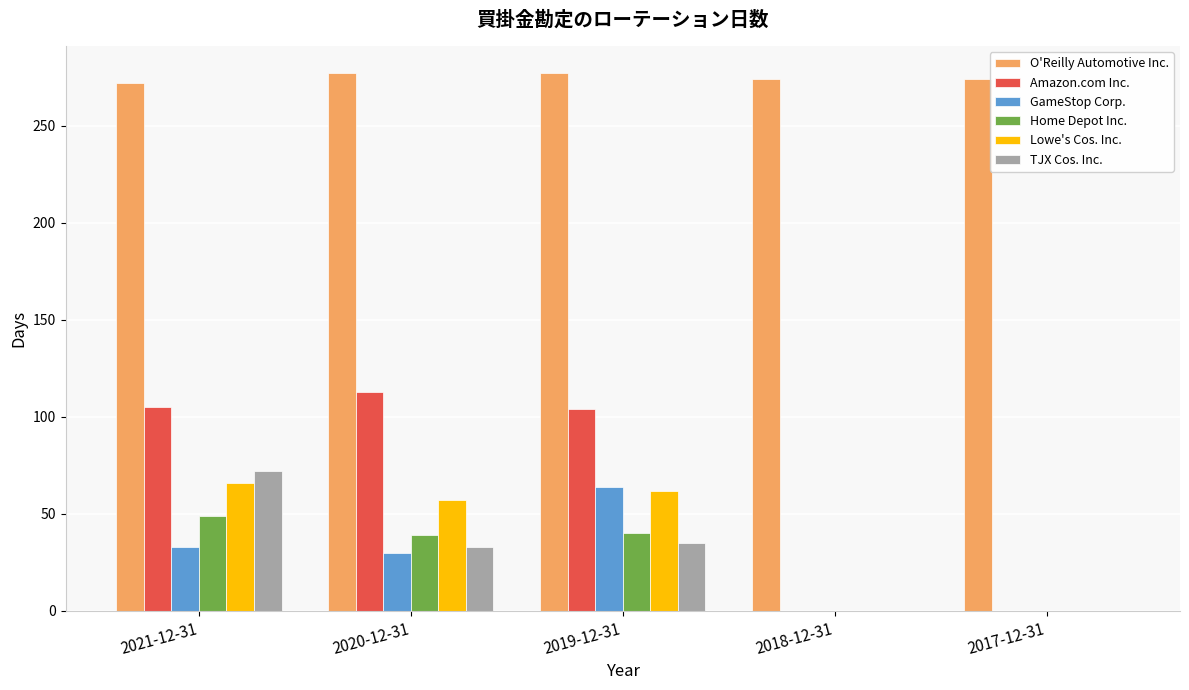

Between 2020-12-31 and 2018-12-31, which series saw the biggest shift?

Amazon.com Inc.